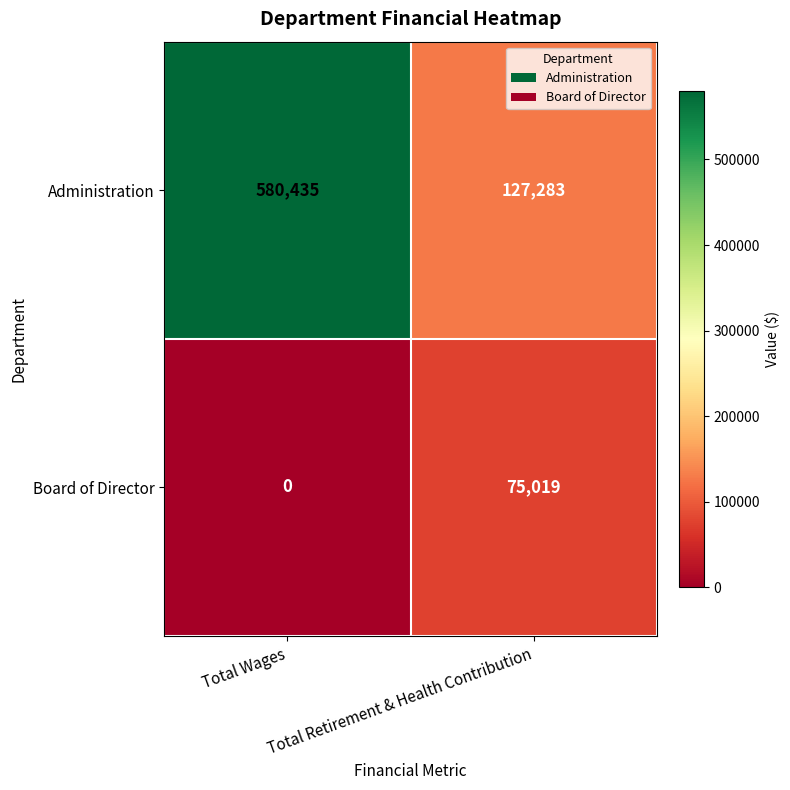

Is it true that Board of Director equals 75019 at Total Retirement & Health Contribution?

True